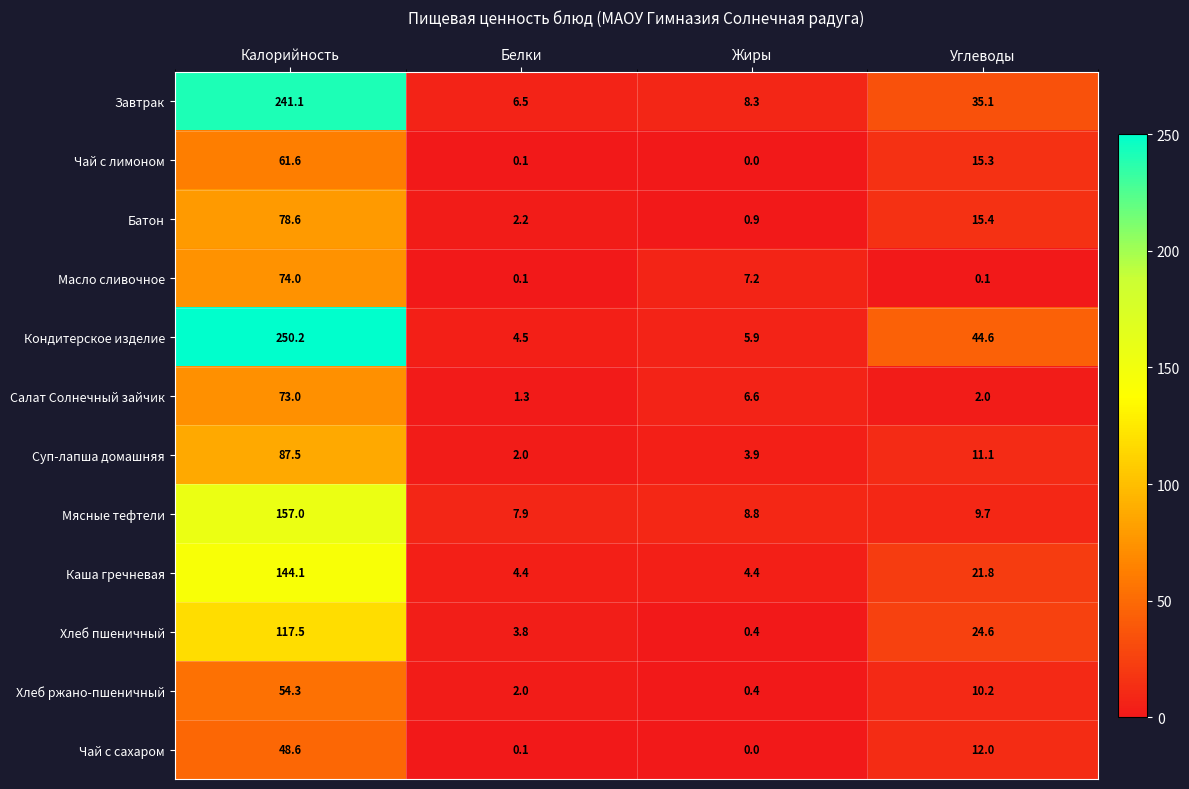

At which label is Масло сливочное closest to 37?

Жиры